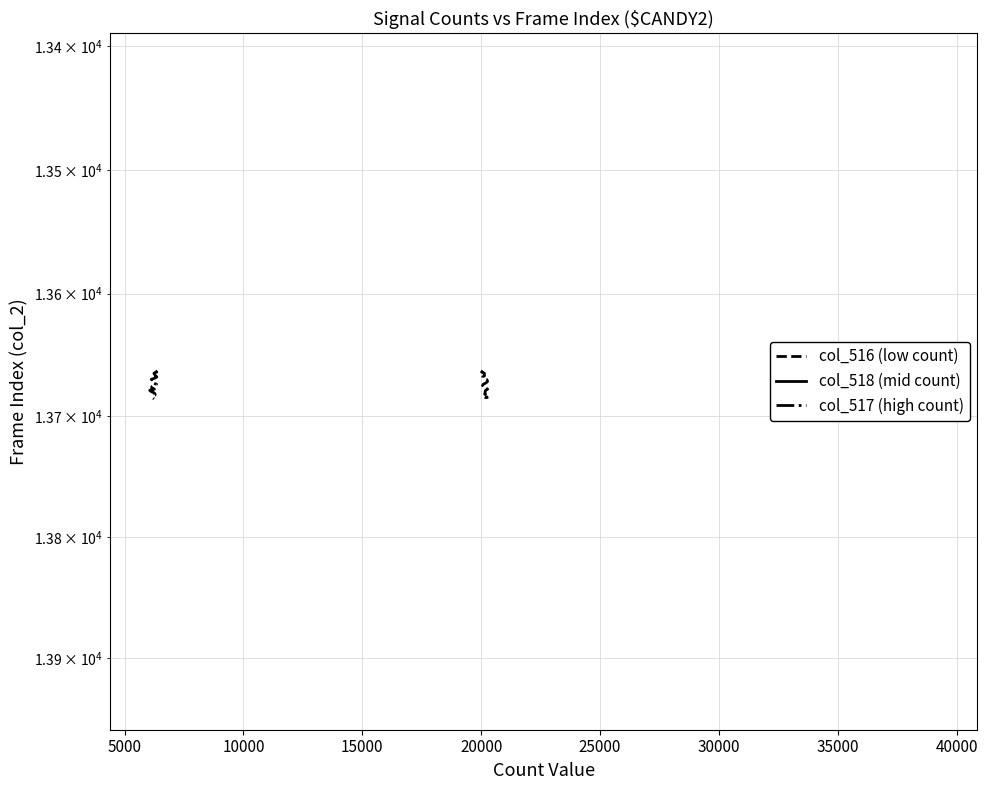

Is the value of col_517 (high count) at 11 greater than the value of col_518 (mid count) at 30000?

Yes